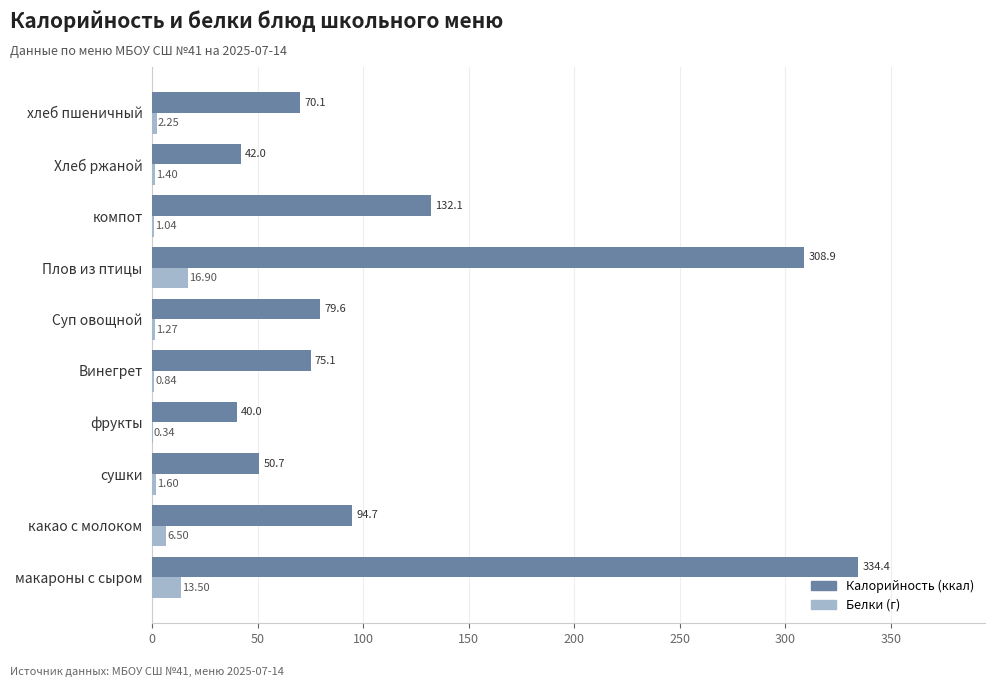

Which category has the highest value across all series?

макароны с сыром